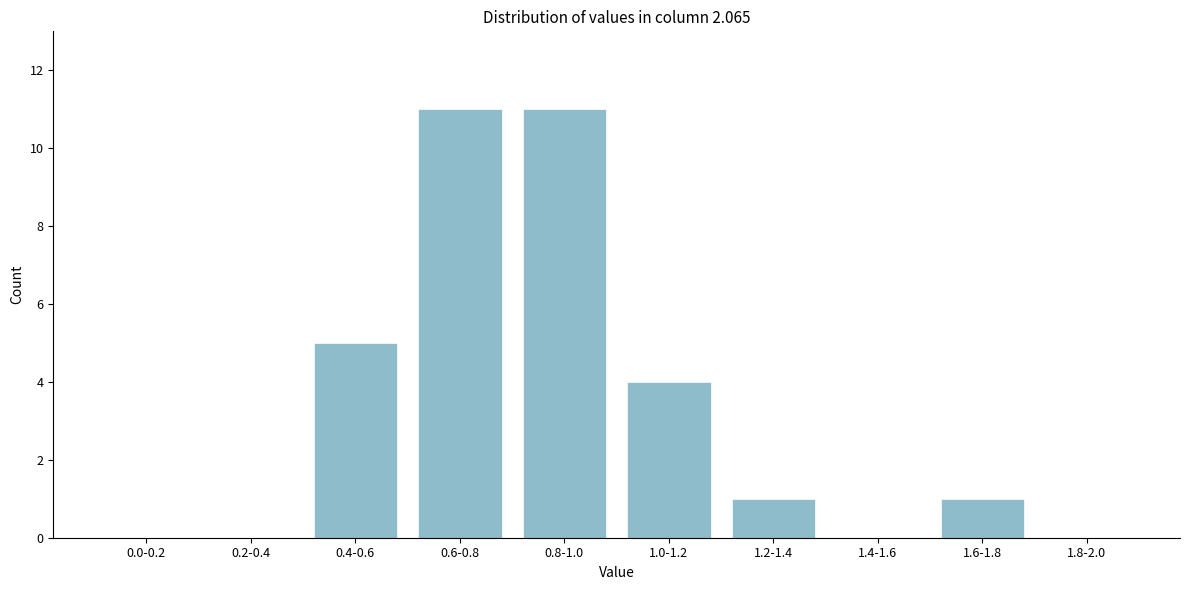

Reading left to right, transcribe all the data shown in this chart.

0.0-0.2=0	0.2-0.4=0	0.4-0.6=5	0.6-0.8=11	0.8-1.0=11	1.0-1.2=4	1.2-1.4=1	1.4-1.6=0	1.6-1.8=1	1.8-2.0=0